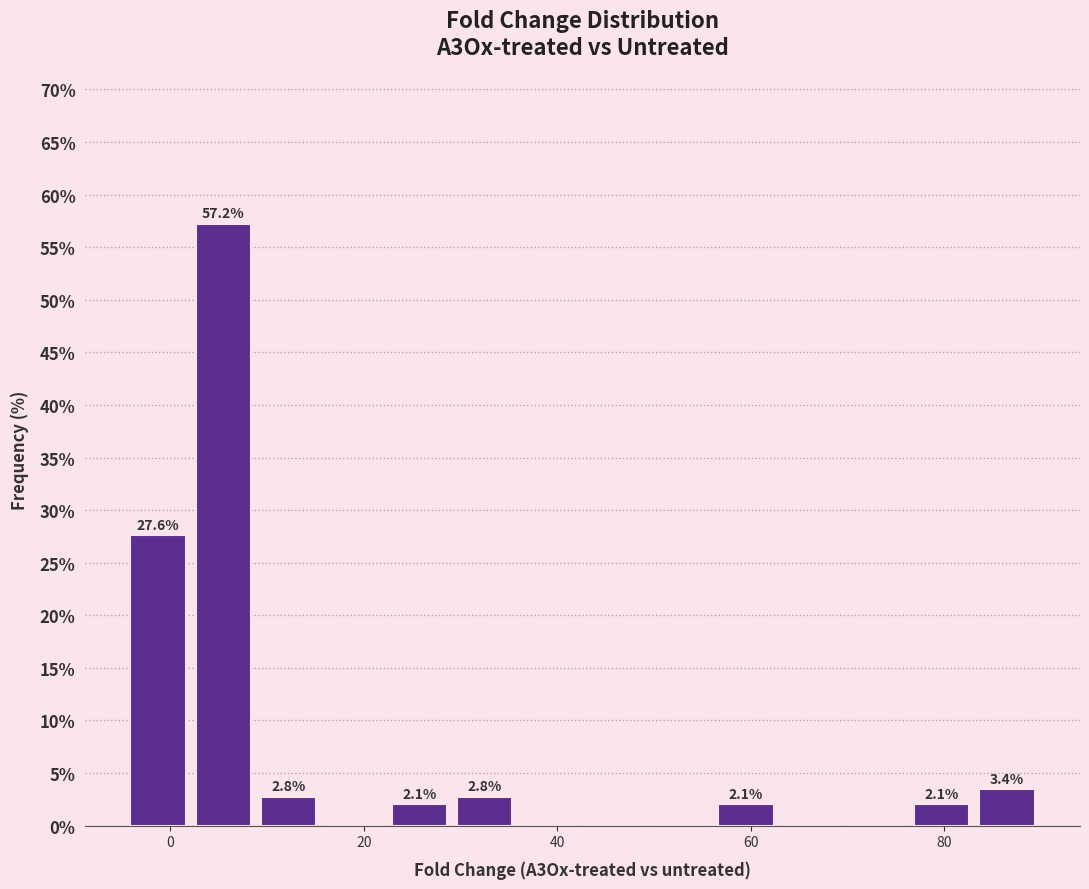

Around what value on the x-axis is the tallest bar? Give the approximate position of its centre, as read against the axis.

6